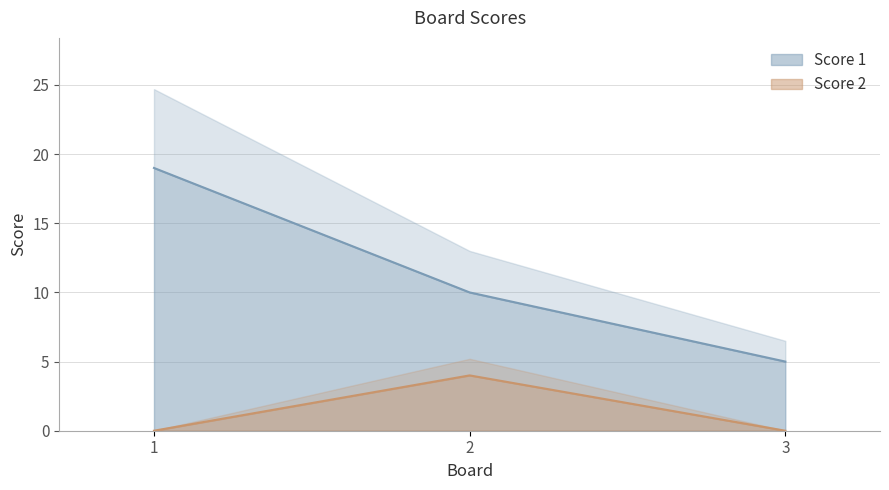

Reading left to right, what are all the values shown in this chart?

Score 1: 1=19	2=10	3=5
Score 2: 1=0	2=4	3=0